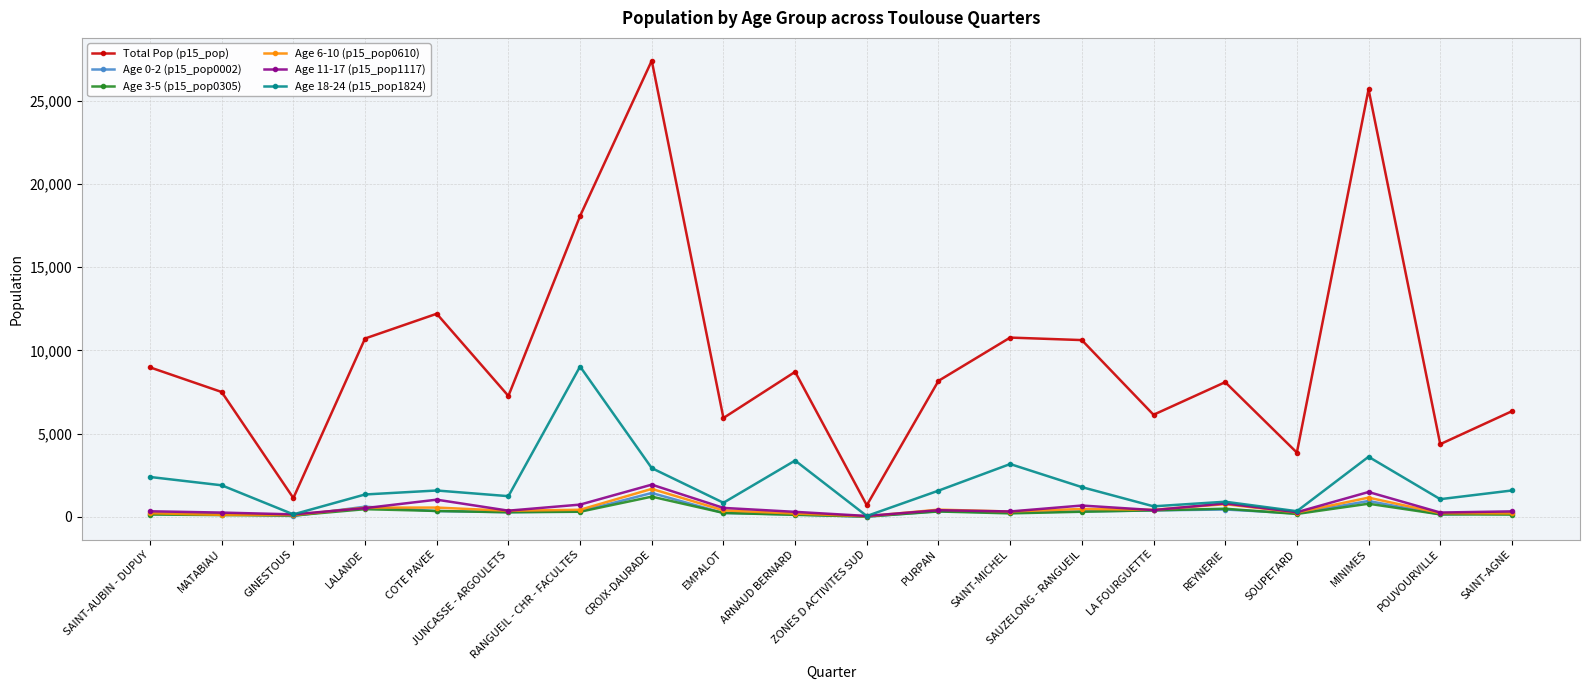

At which category is the sum across all series the highest?

CROIX-DAURADE